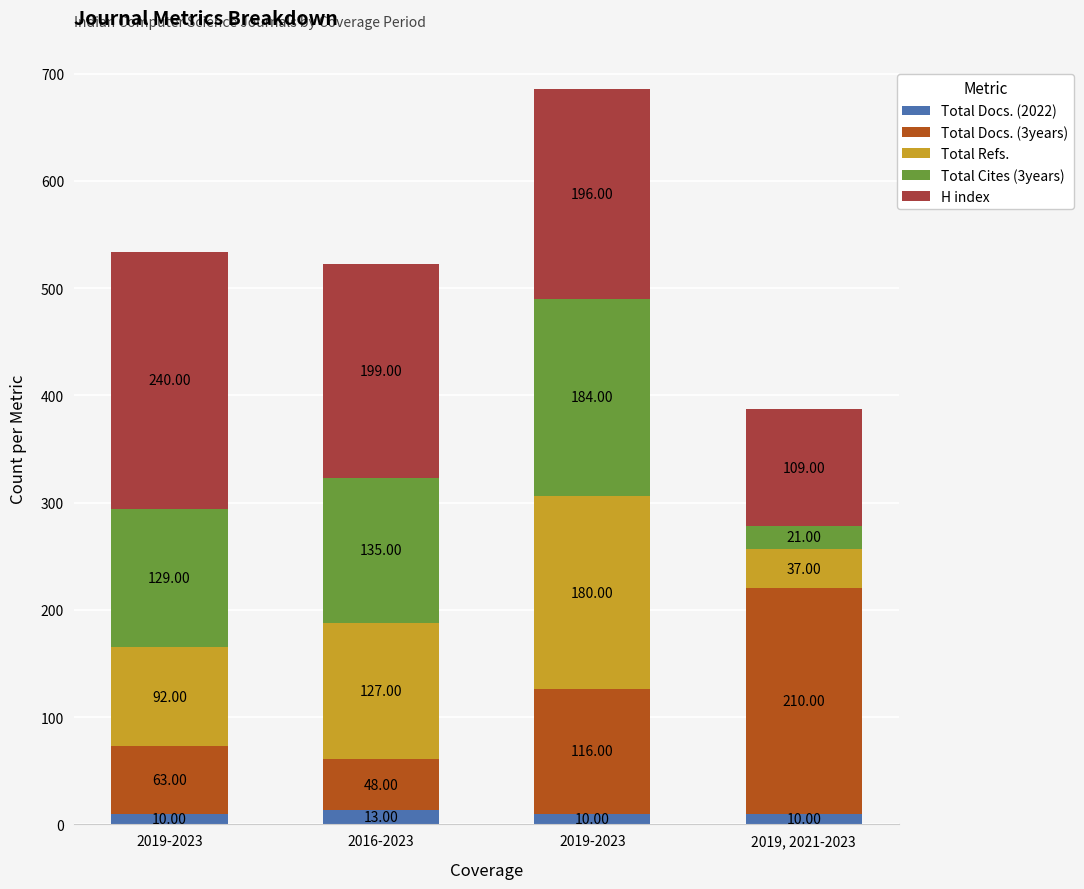

Does the chart contain any negative values?

No